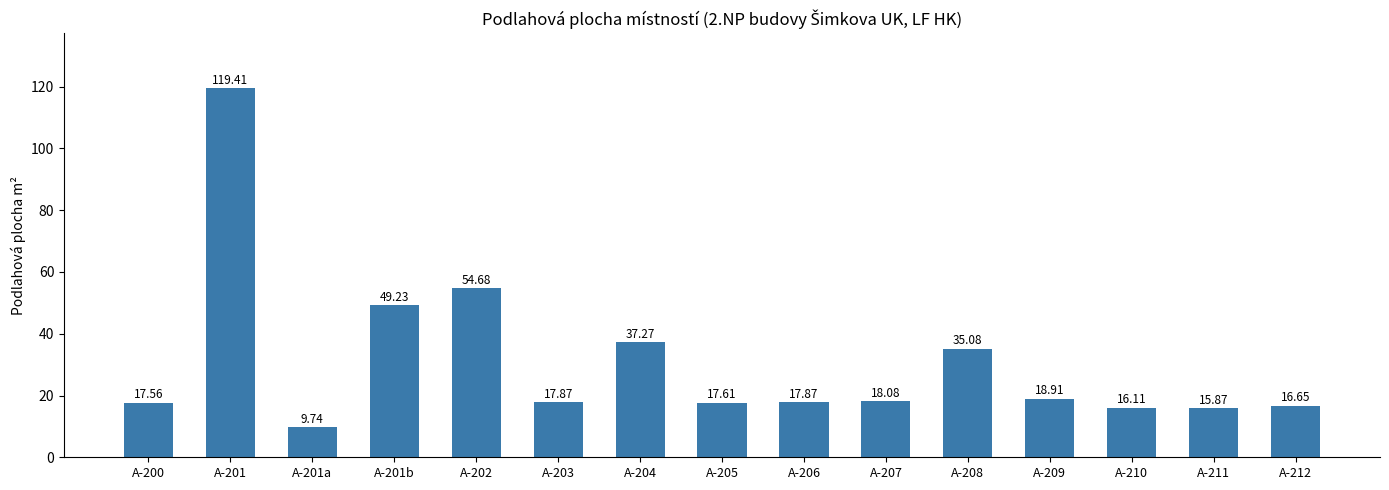

What is the change in value from A-204 to A-205?

-19.7